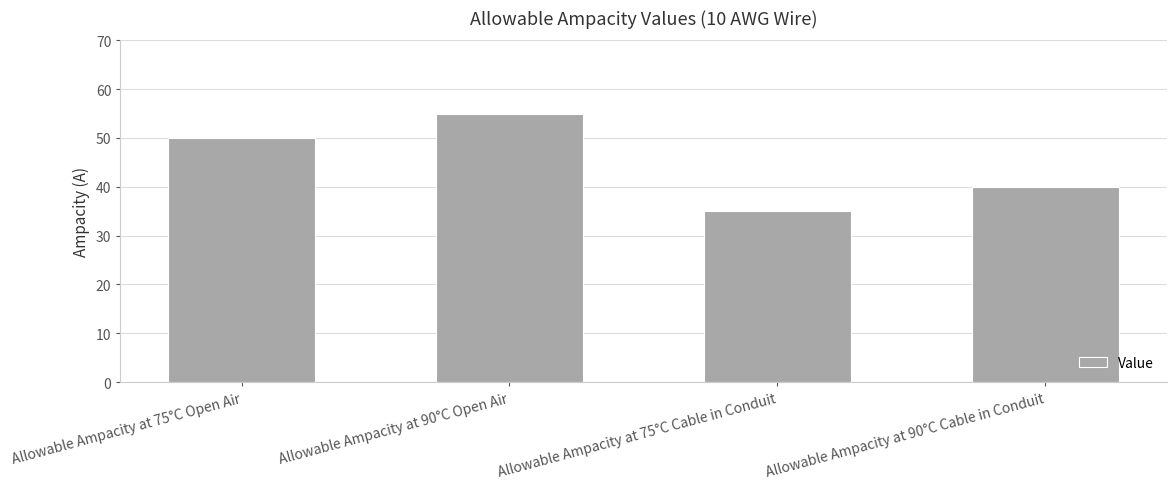

What is the smallest value displayed?

35